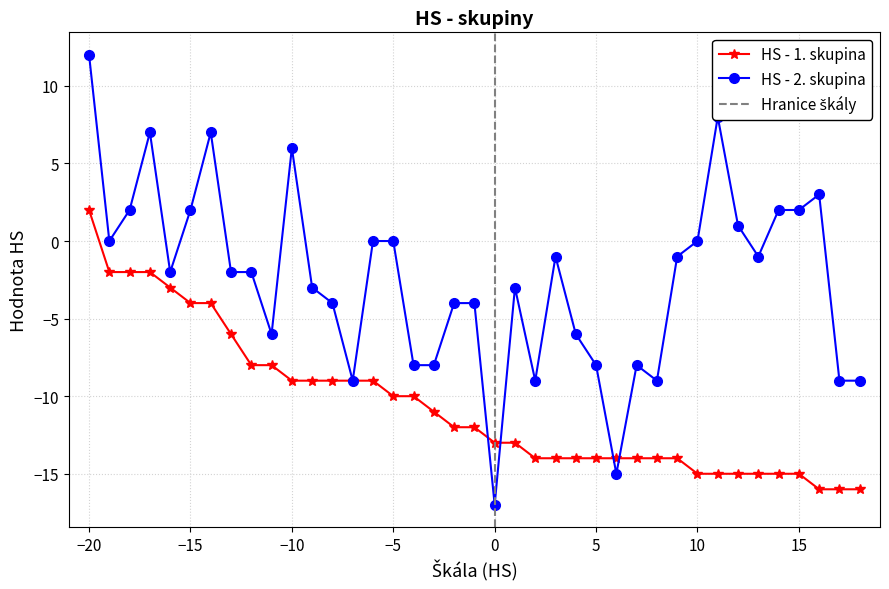

How many values in HS - 2. skupina are above zero?

11